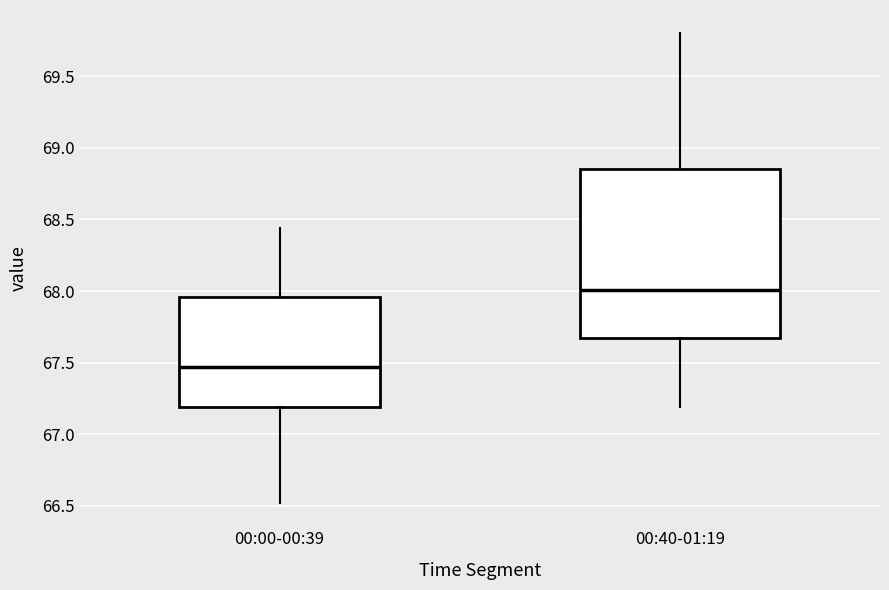

Reading left to right, transcribe this box plot: for each box, give where its median line is, the range the box spans, and where its two whiskers end, as read against the y-axis. The values are not printed on the chart, so give them approximately, as read against the axis.

00:00-00:39: median 67.45, box 67.20 to 67.95, whiskers 66.50 to 68.45
00:40-01:19: median 68.00, box 67.65 to 68.85, whiskers 67.20 to 69.80